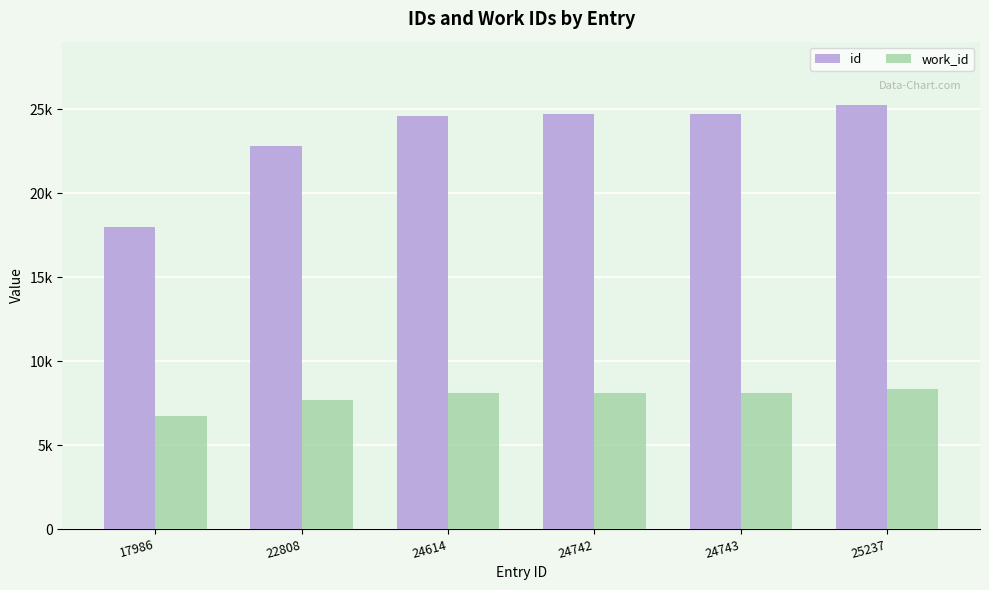

Which series has the largest total across all categories?

id